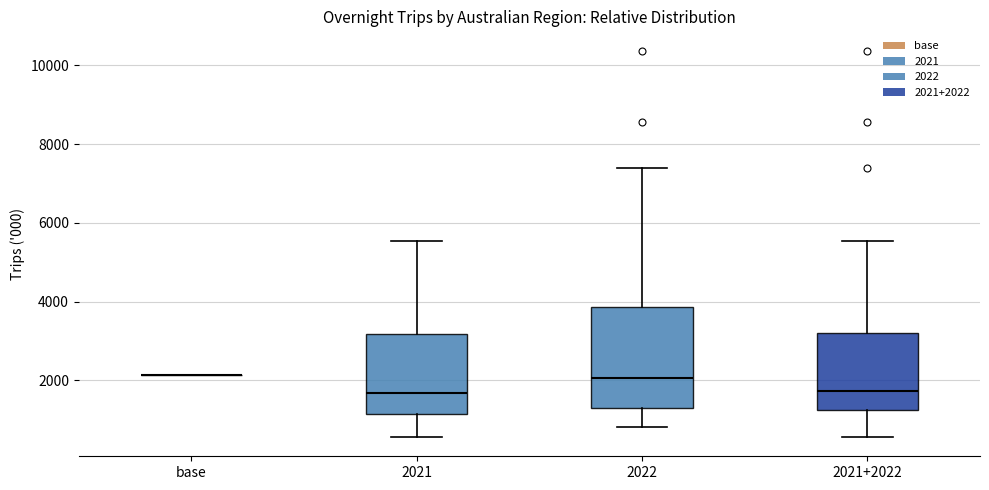

Comparing the boxes themselves (not the whiskers), which one is the tallest?

2022